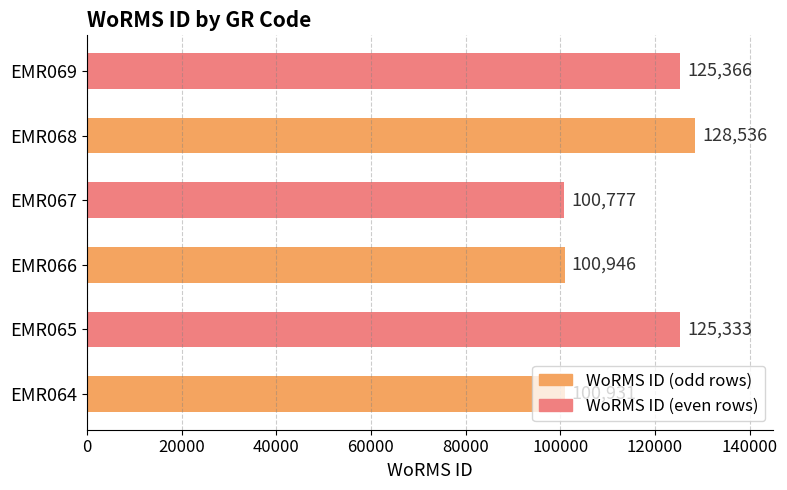

How many series are shown in this chart?

1